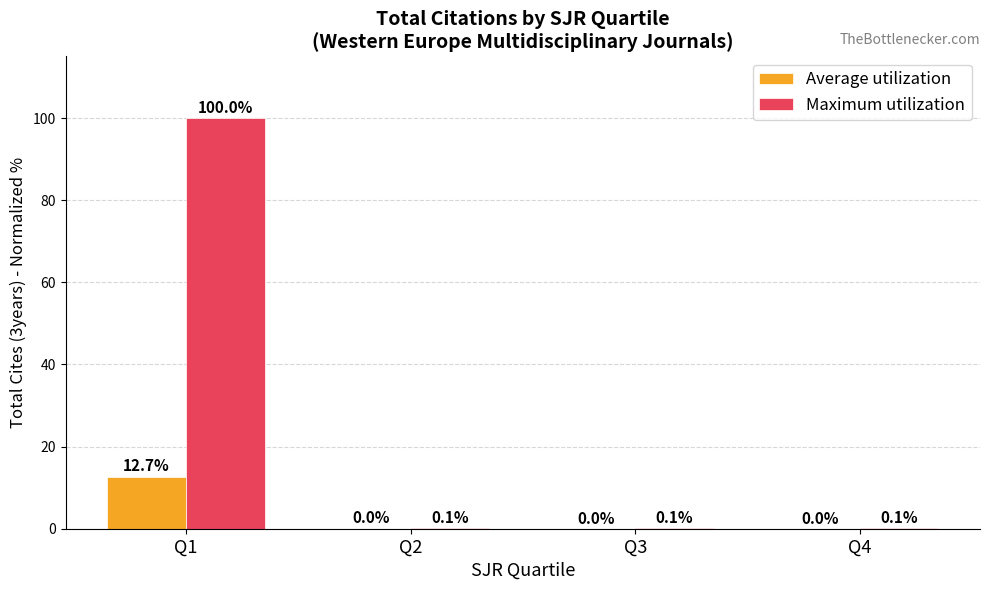

Which category has the highest value in the Maximum utilization series?

Q1